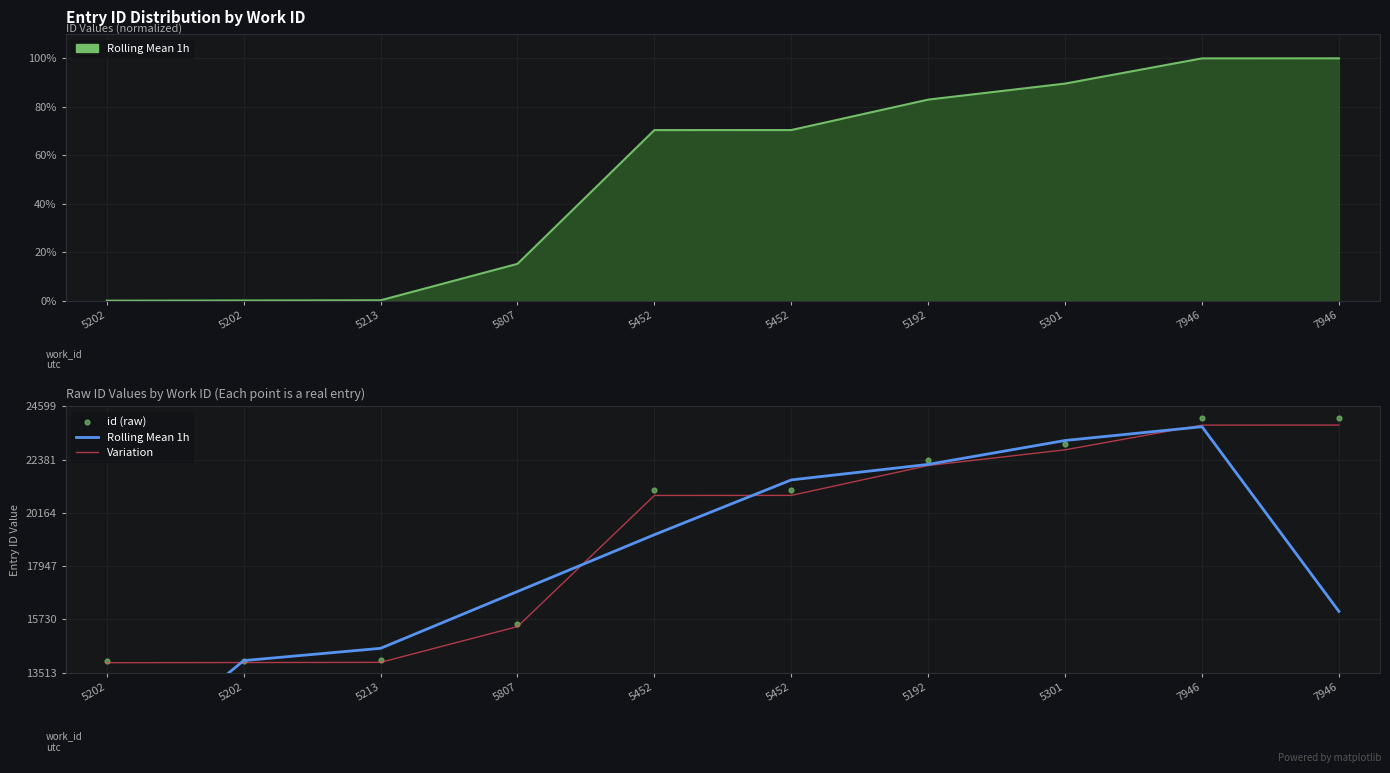

Which series has the largest total across all categories?

id (raw)